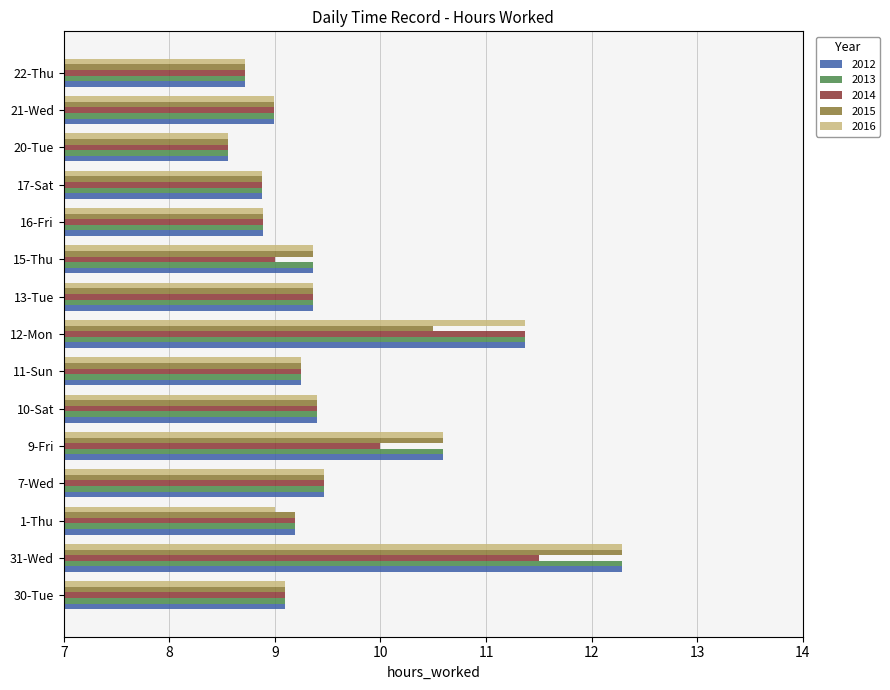

What is the spread (max minus min) of values at 9-Fri?

0.6